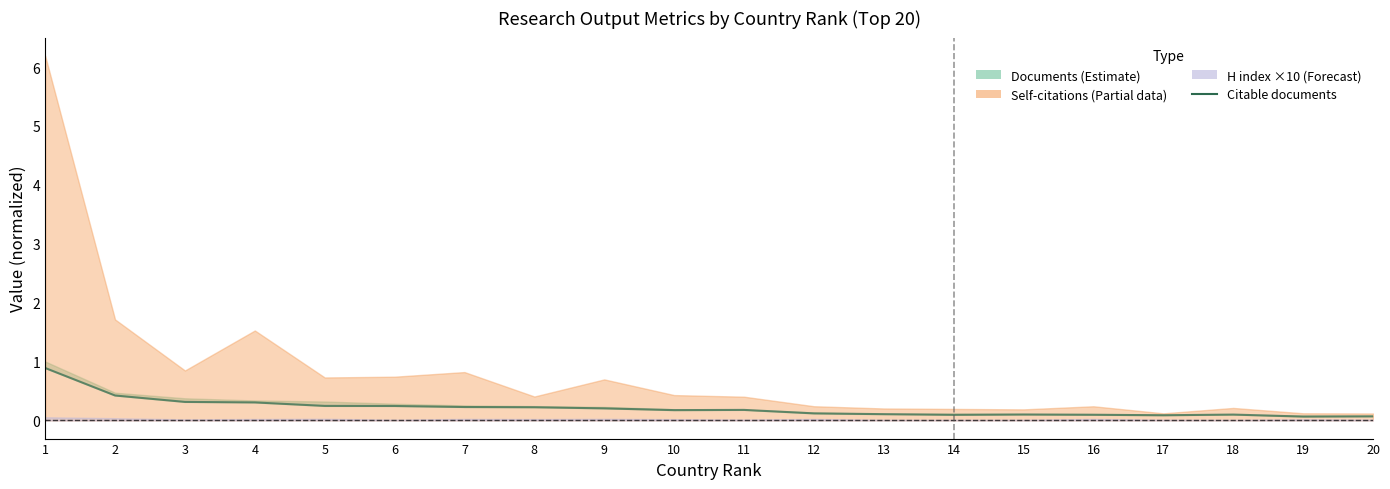

Which label corresponds to the largest value in the chart?

1